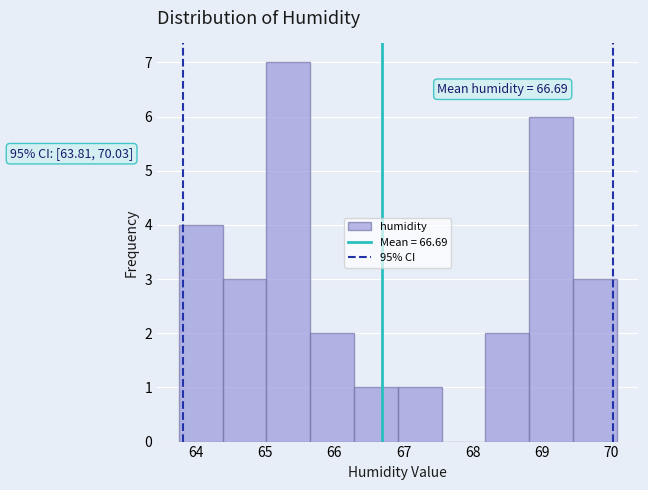

Which range on the x-axis has the tallest bar?

65.0 to 65.6